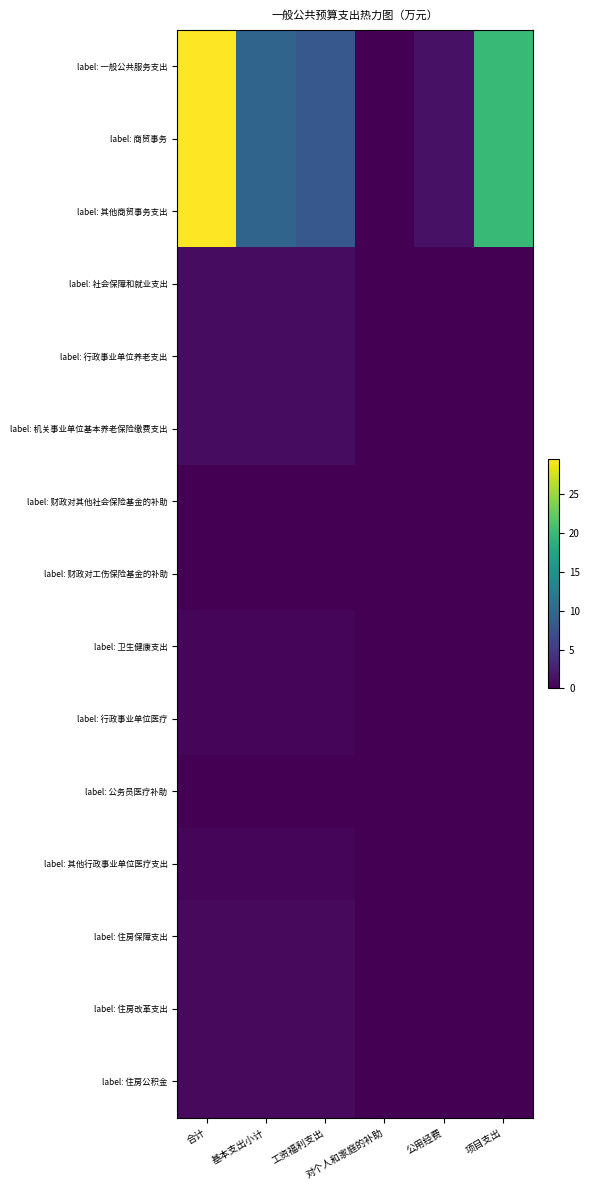

Reading left to right, extract all data points from this chart.

label: 一般公共服务支出: 合计=29.5	基本支出小计=9.5	工资福利支出=8.1	对个人和家庭的补助=0.0	公用经费=1.5	项目支出=20.0
label: 商贸事务: 合计=29.5	基本支出小计=9.5	工资福利支出=8.1	对个人和家庭的补助=0.0	公用经费=1.5	项目支出=20.0
label: 其他商贸事务支出: 合计=29.5	基本支出小计=9.5	工资福利支出=8.1	对个人和家庭的补助=0.0	公用经费=1.5	项目支出=20.0
label: 社会保障和就业支出: 合计=1.0	基本支出小计=1.0	工资福利支出=1.0	对个人和家庭的补助=0.0	公用经费=0.0	项目支出=0.0
label: 行政事业单位养老支出: 合计=1.0	基本支出小计=1.0	工资福利支出=1.0	对个人和家庭的补助=0.0	公用经费=0.0	项目支出=0.0
label: 机关事业单位基本养老保险缴费支出: 合计=1.0	基本支出小计=1.0	工资福利支出=1.0	对个人和家庭的补助=0.0	公用经费=0.0	项目支出=0.0
label: 财政对其他社会保险基金的补助: 合计=0.1	基本支出小计=0.1	工资福利支出=0.1	对个人和家庭的补助=0.0	公用经费=0.0	项目支出=0.0
label: 财政对工伤保险基金的补助: 合计=0.1	基本支出小计=0.1	工资福利支出=0.1	对个人和家庭的补助=0.0	公用经费=0.0	项目支出=0.0
label: 卫生健康支出: 合计=0.5	基本支出小计=0.5	工资福利支出=0.5	对个人和家庭的补助=0.0	公用经费=0.0	项目支出=0.0
label: 行政事业单位医疗: 合计=0.5	基本支出小计=0.5	工资福利支出=0.5	对个人和家庭的补助=0.0	公用经费=0.0	项目支出=0.0
label: 公务员医疗补助: 合计=0.0	基本支出小计=0.0	工资福利支出=0.0	对个人和家庭的补助=0.0	公用经费=0.0	项目支出=0.0
label: 其他行政事业单位医疗支出: 合计=0.5	基本支出小计=0.5	工资福利支出=0.5	对个人和家庭的补助=0.0	公用经费=0.0	项目支出=0.0
label: 住房保障支出: 合计=0.7	基本支出小计=0.7	工资福利支出=0.7	对个人和家庭的补助=0.0	公用经费=0.0	项目支出=0.0
label: 住房改革支出: 合计=0.7	基本支出小计=0.7	工资福利支出=0.7	对个人和家庭的补助=0.0	公用经费=0.0	项目支出=0.0
label: 住房公积金: 合计=0.7	基本支出小计=0.7	工资福利支出=0.7	对个人和家庭的补助=0.0	公用经费=0.0	项目支出=0.0